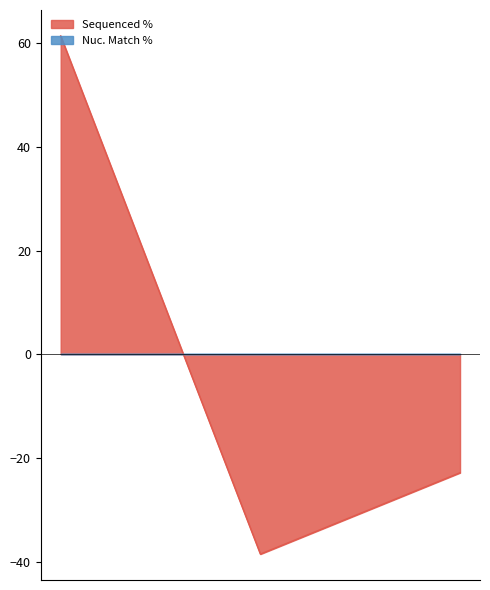

Where is the data nearest to the value 11?

TRCN0000479353